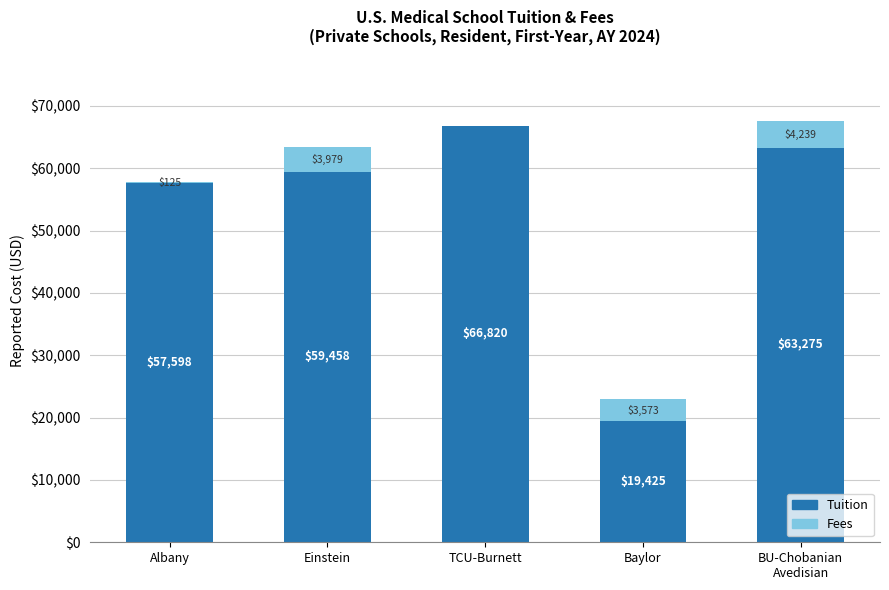

True or false: Tuition has a value of 57598 at Albany.

True